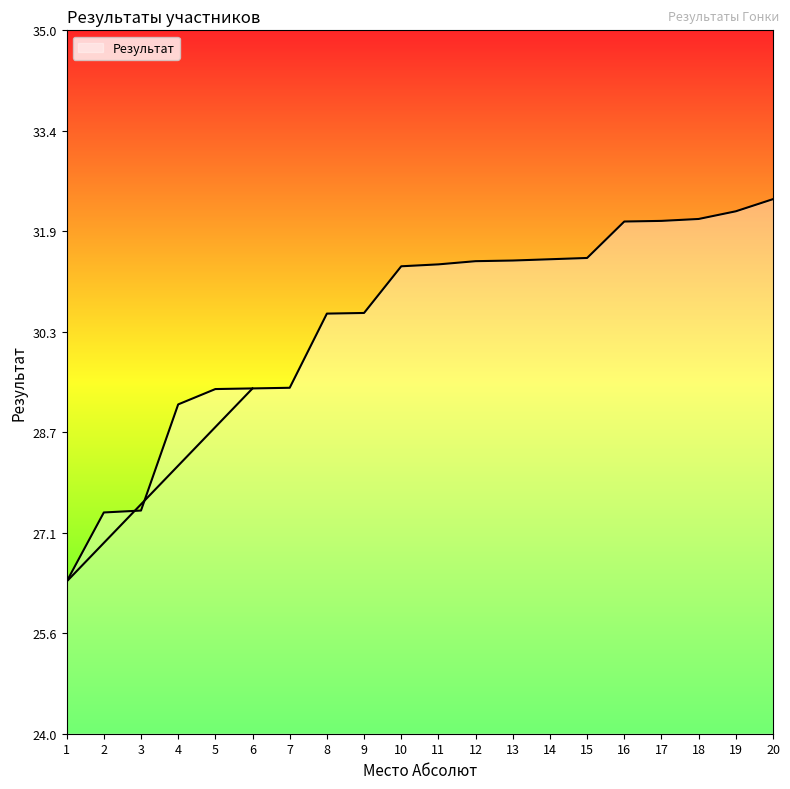

How many series are shown in this chart?

1